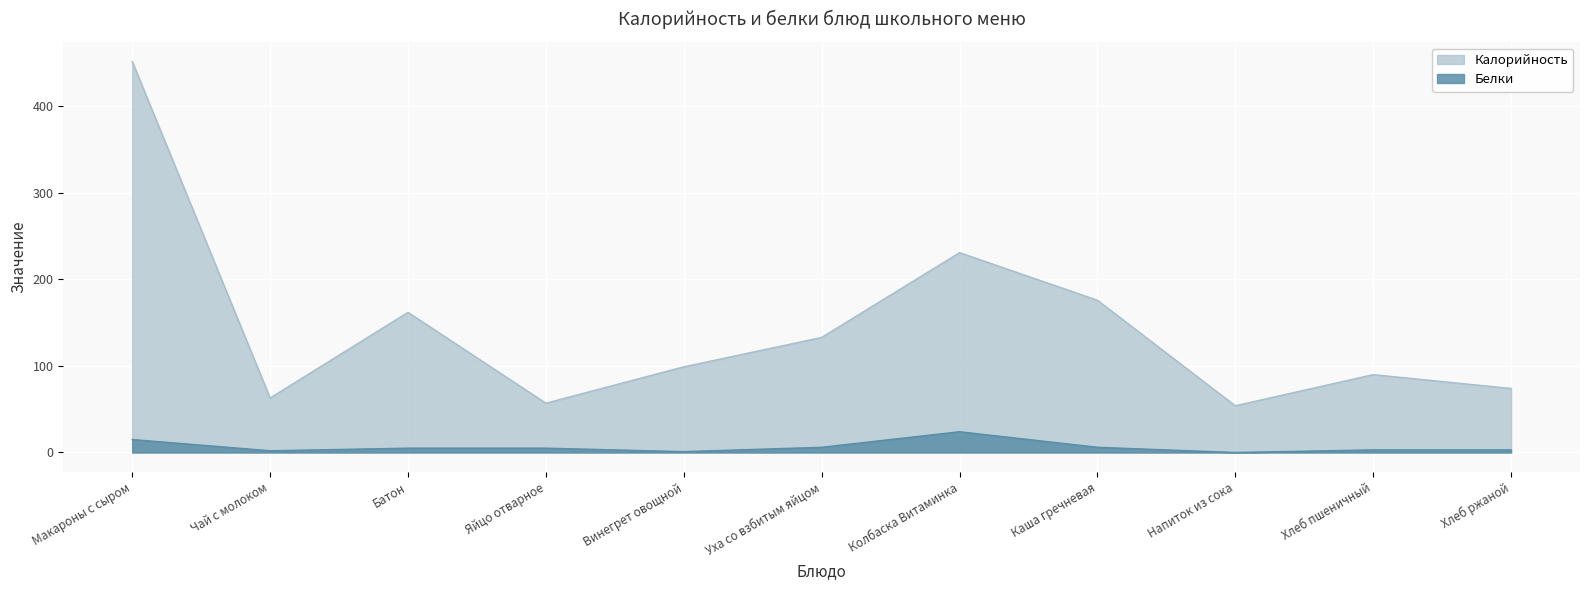

What is the difference between the maximum and second lowest values in the Белки series?

23